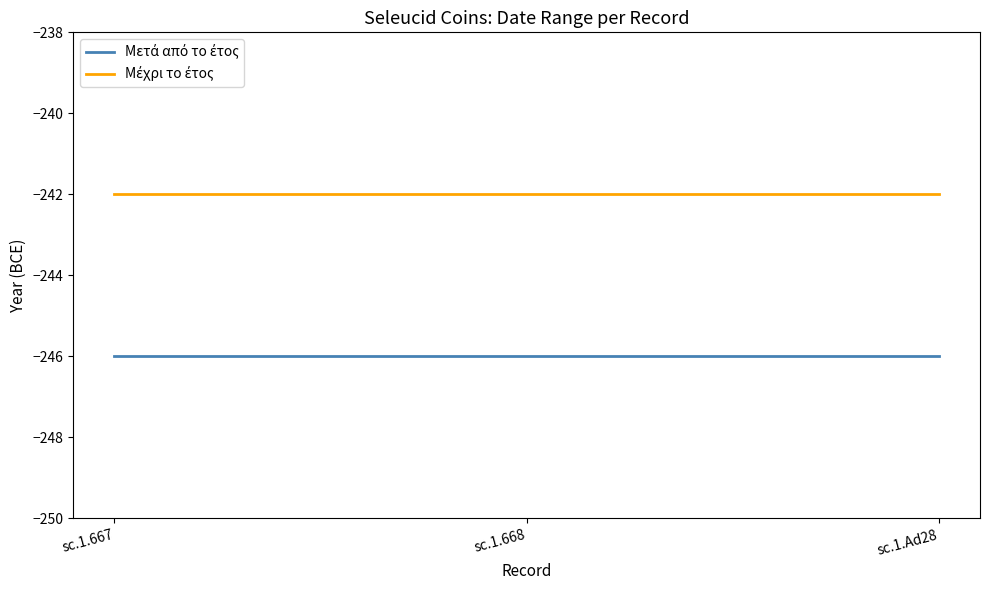

What position from the left is sc.1.667?

1